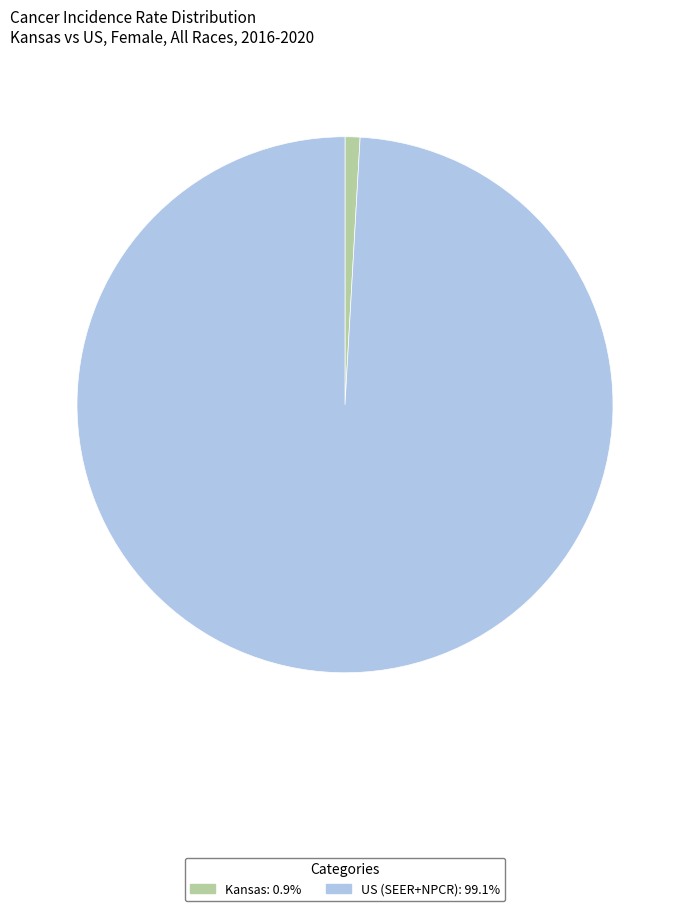

Which category has the smallest portion of the pie?

Kansas